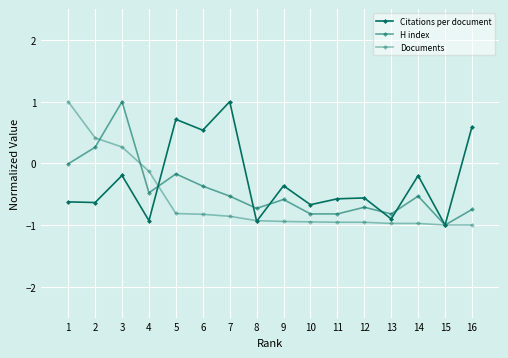

Count the number of data series in this chart.

3